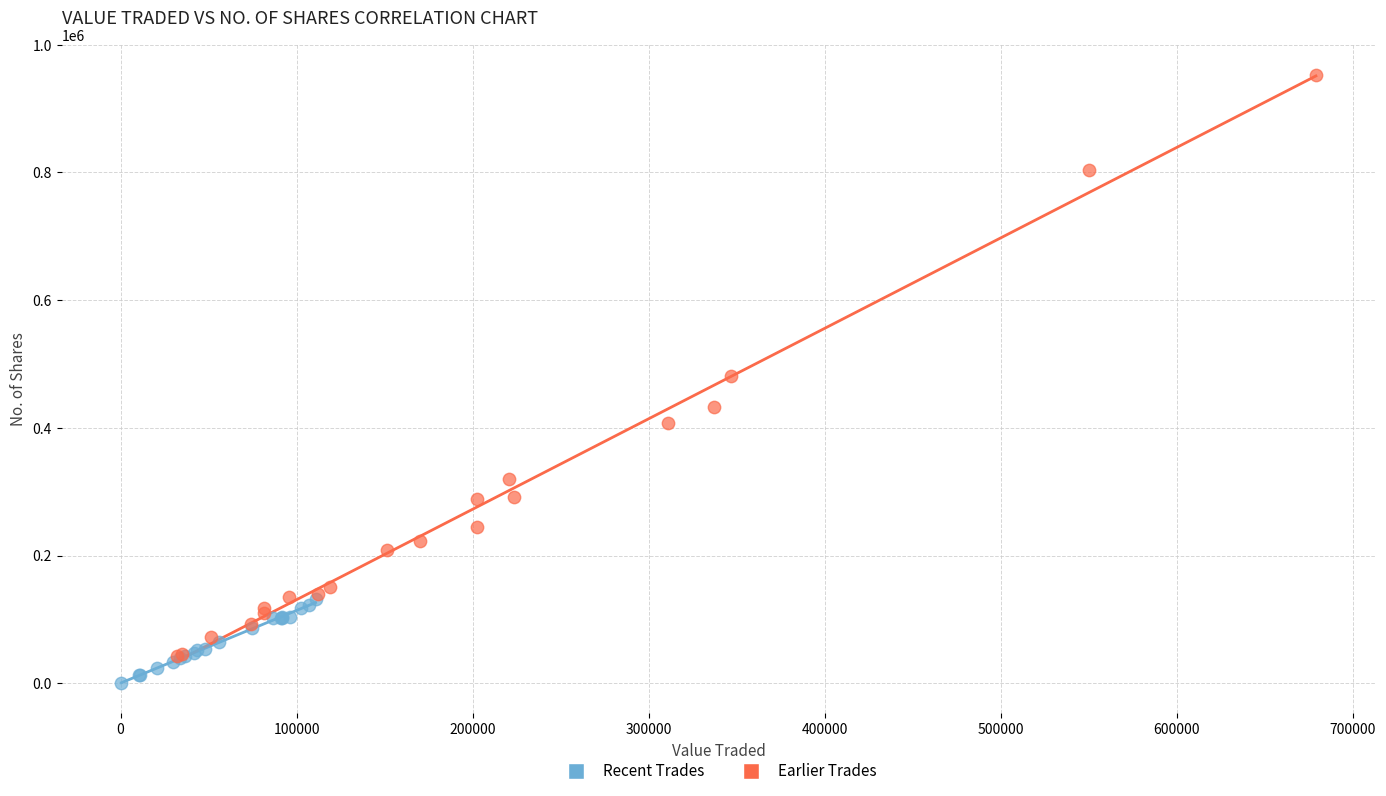

Which series contains the highest Y value?

Earlier Trades